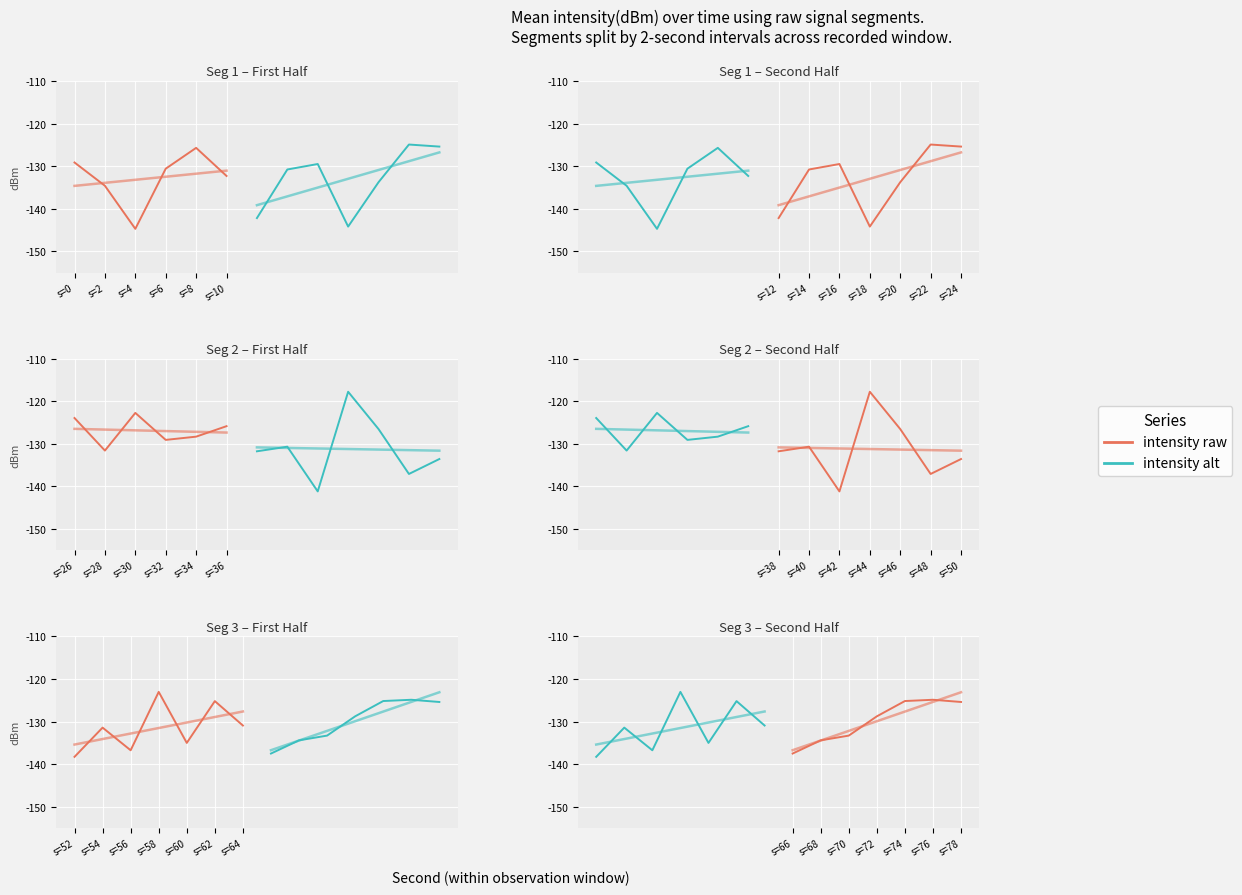

At s=8, list the series in order from largest to smallest.

intensity raw, intensity trend, intensity alt trend, intensity alt